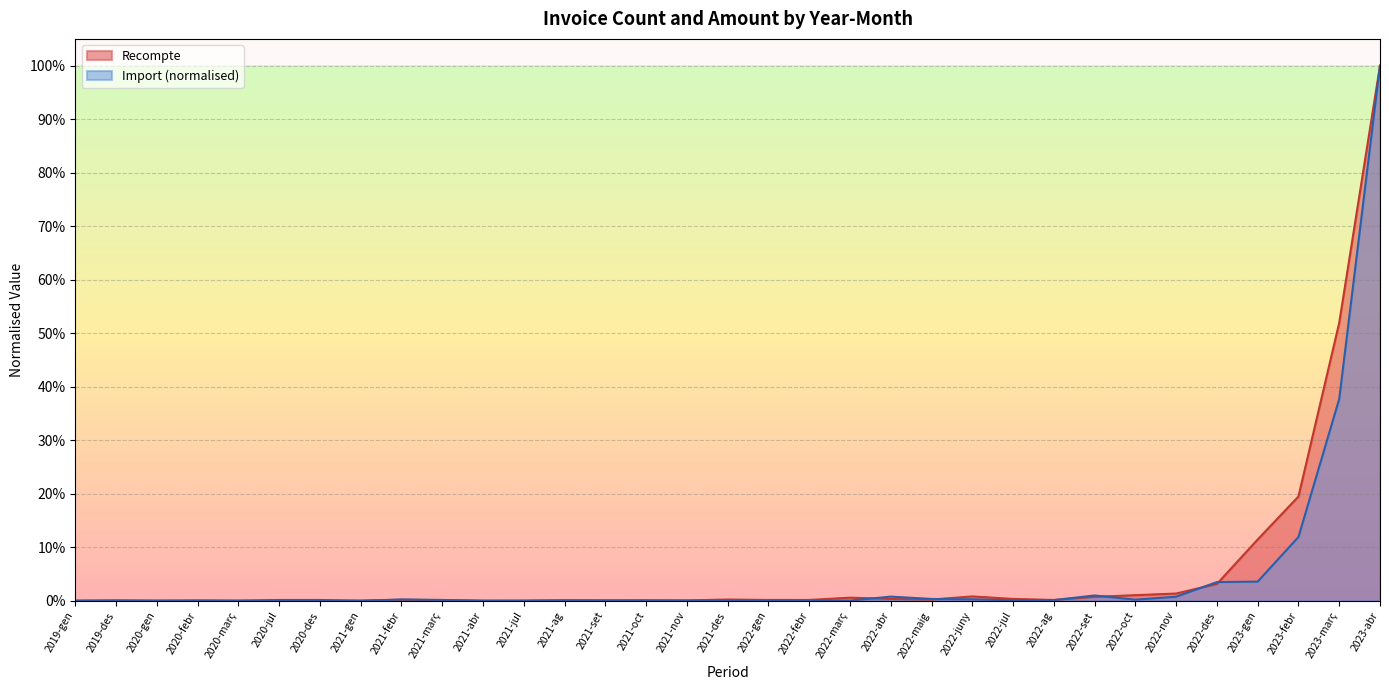

Which category has the highest value across all series?

2023-abr